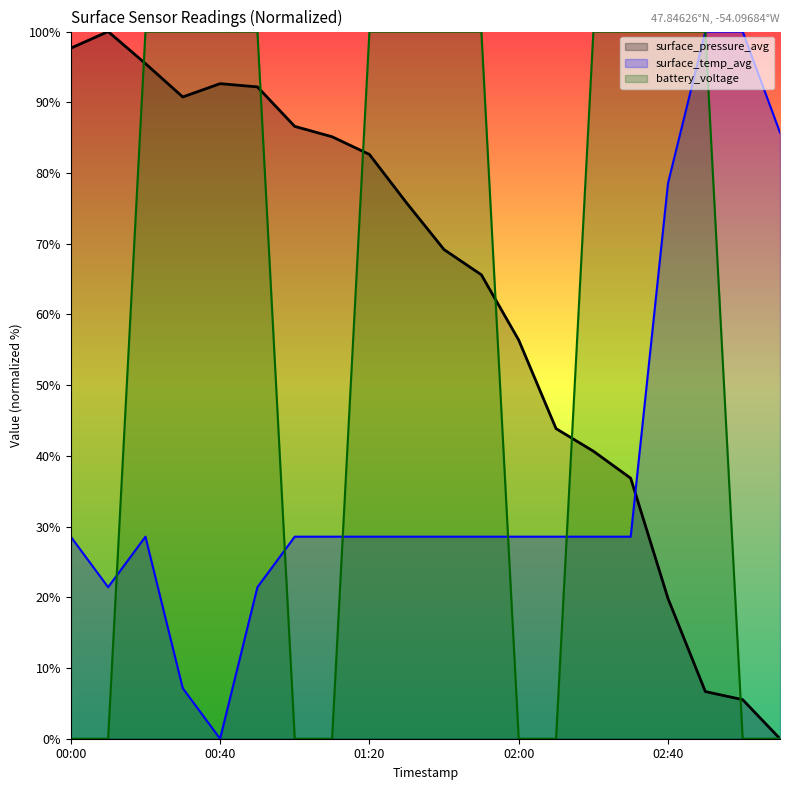

What position from the right is 01:50?

9